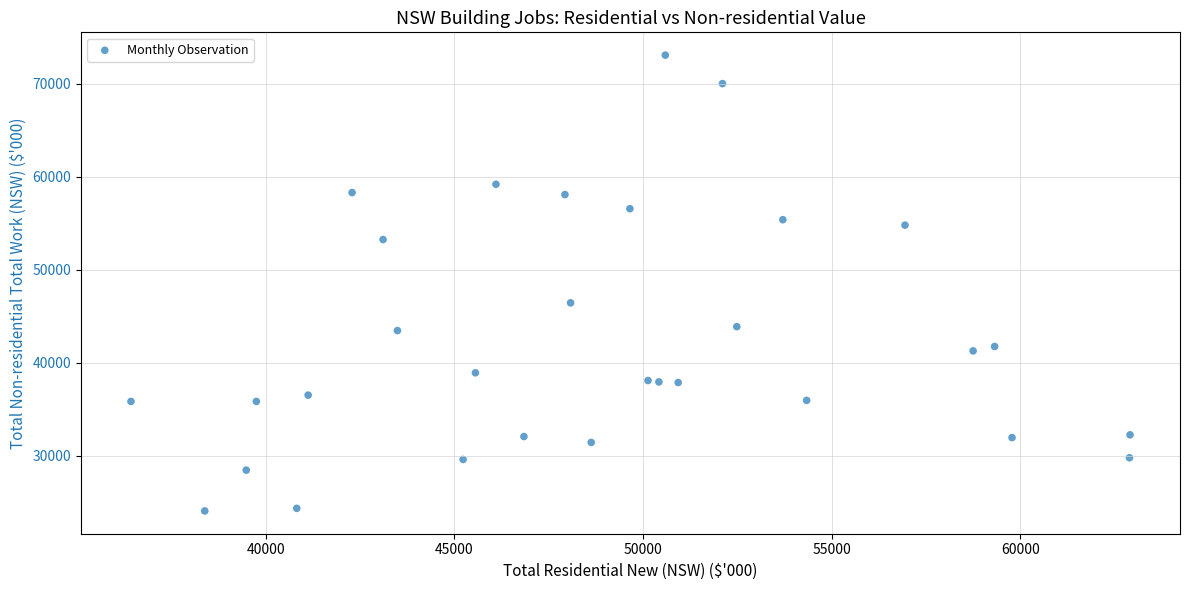

What Y value in the scatter plot is closest to 48568?

46437